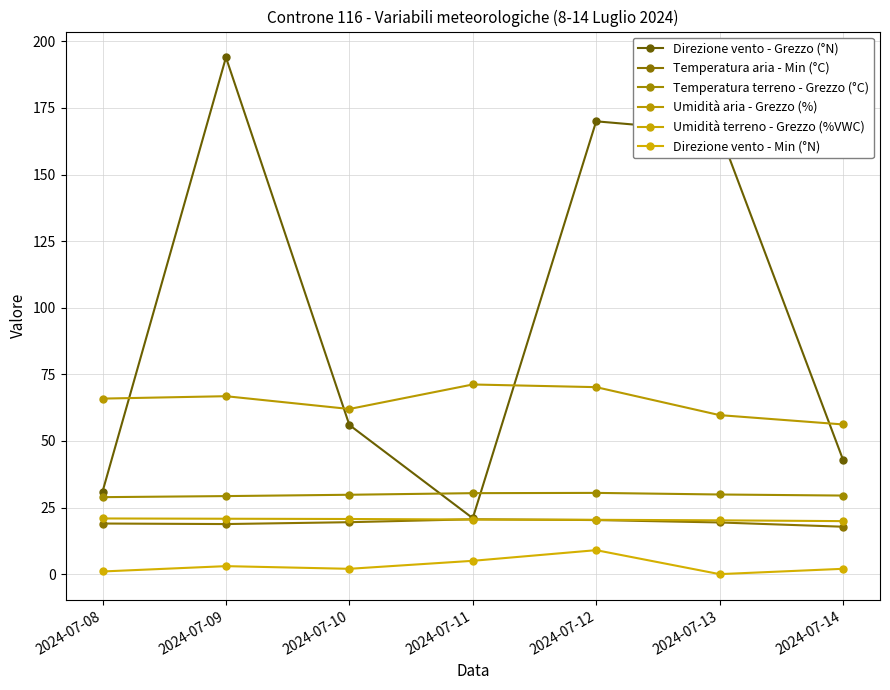

How many distinct data groups are displayed?

6